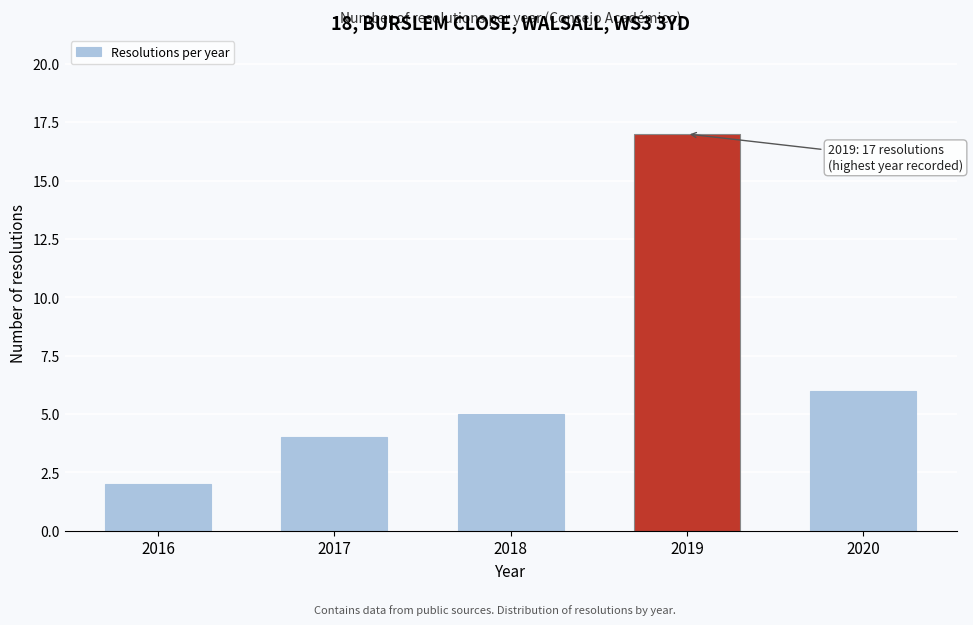

Reading right to left, what are all the values shown in this chart?

6	17	5	4	2